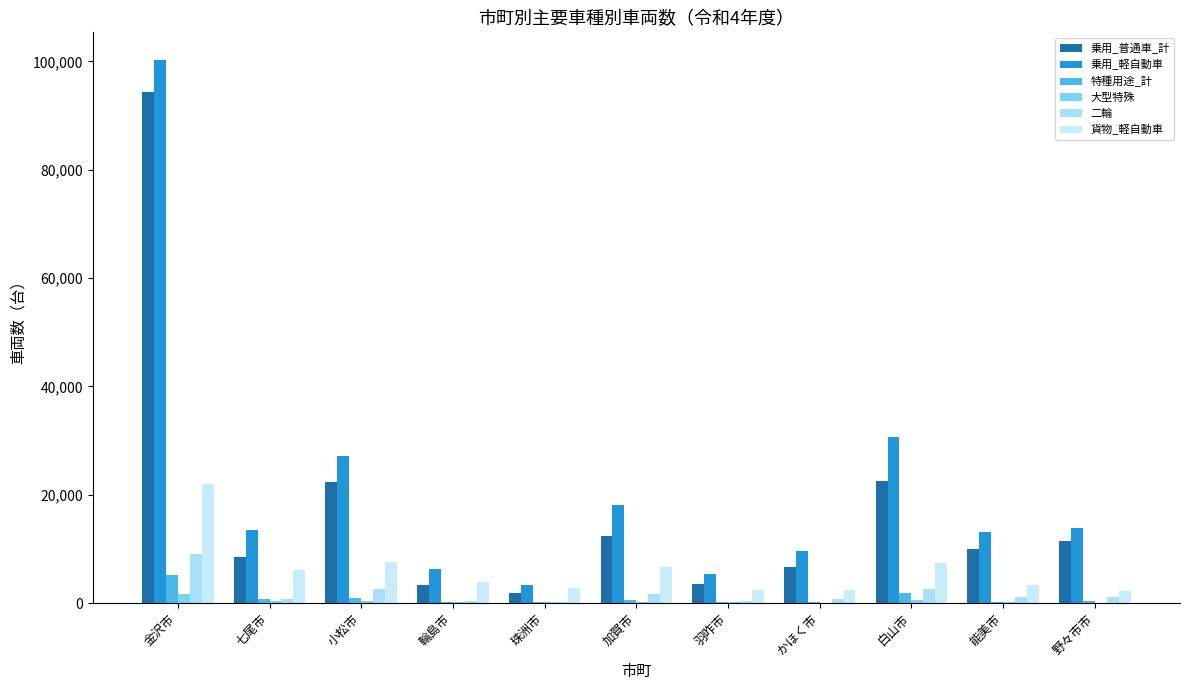

How many data points does each series have?

11